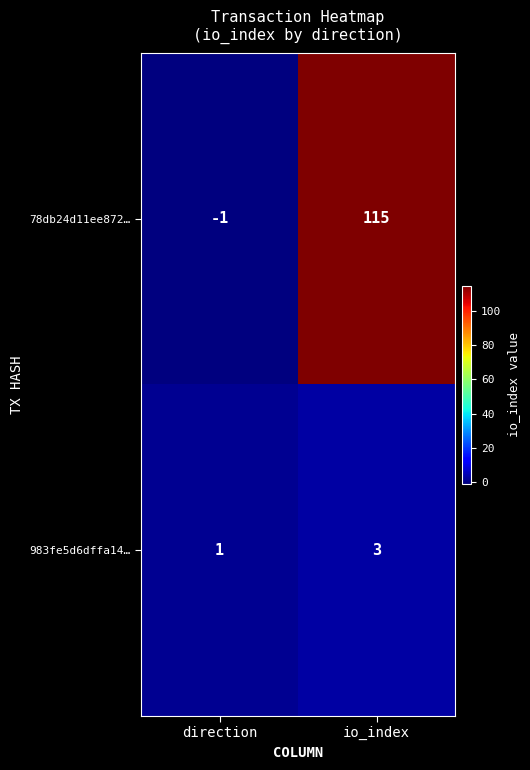

List the series in order of their peak value, lowest first.

983fe5d6dffa14…, 78db24d11ee872…